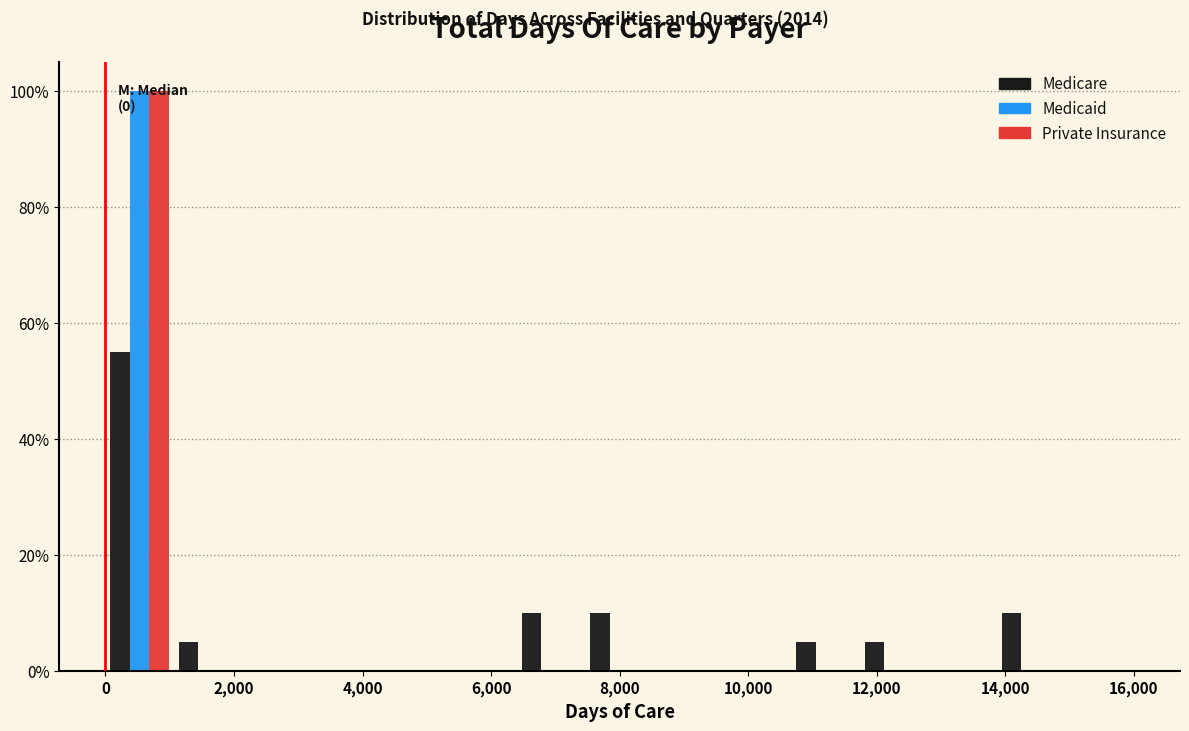

In the Private Insurance series, which range on the x-axis has the tallest bar?

0 to 1000